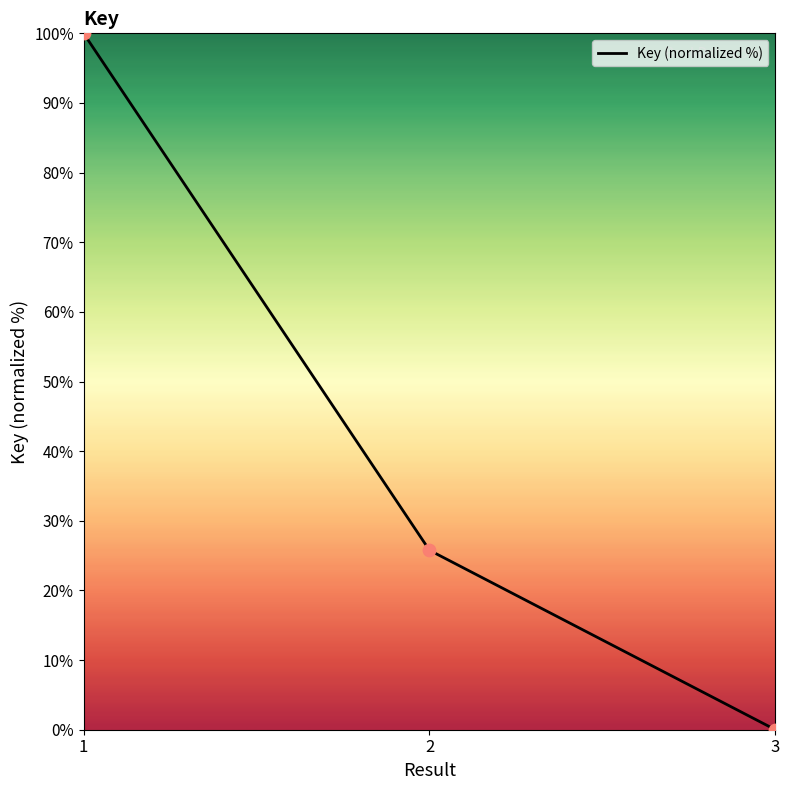

What is the change in value from 1 to 3?

-100.0